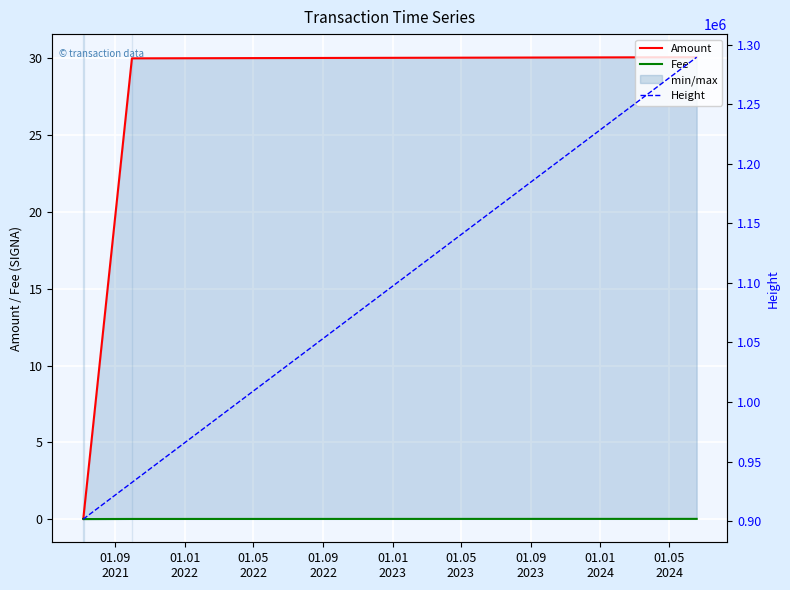

What is the value of the Amount point at the 4th from the left?

30.1